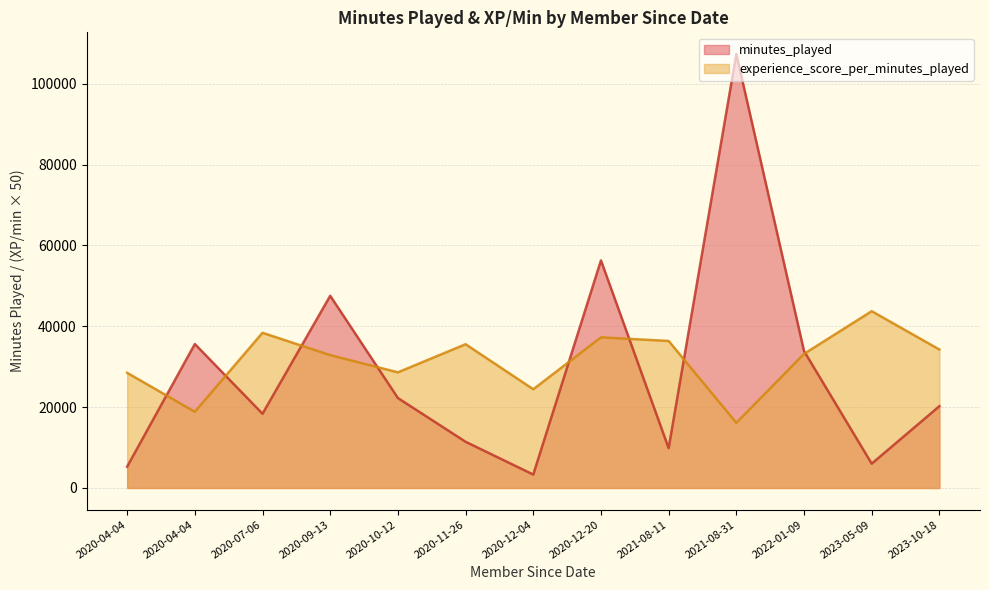

True or false: minutes_played and experience_score_per_minutes_played cross at least once.

True